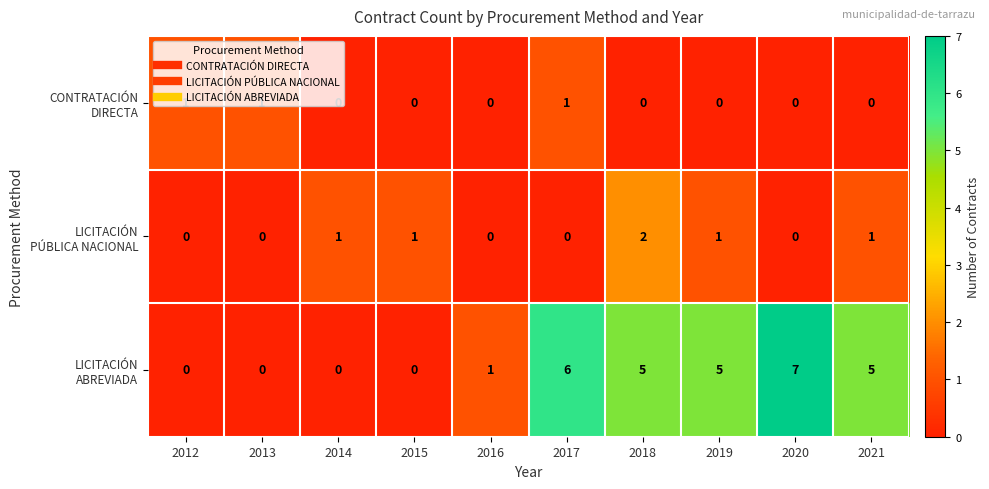

What is the difference between the highest and lowest values at 2019?

5